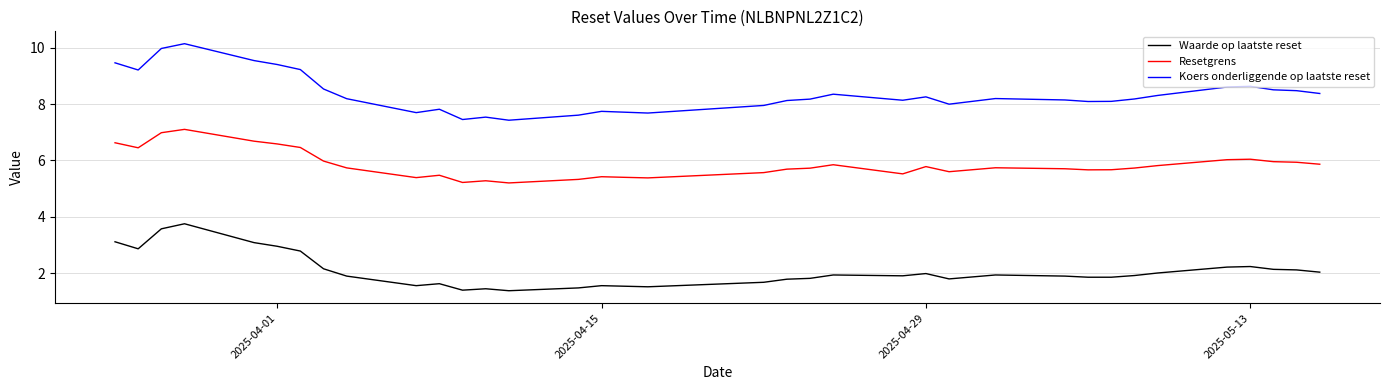

What is the smallest value displayed?

1.4